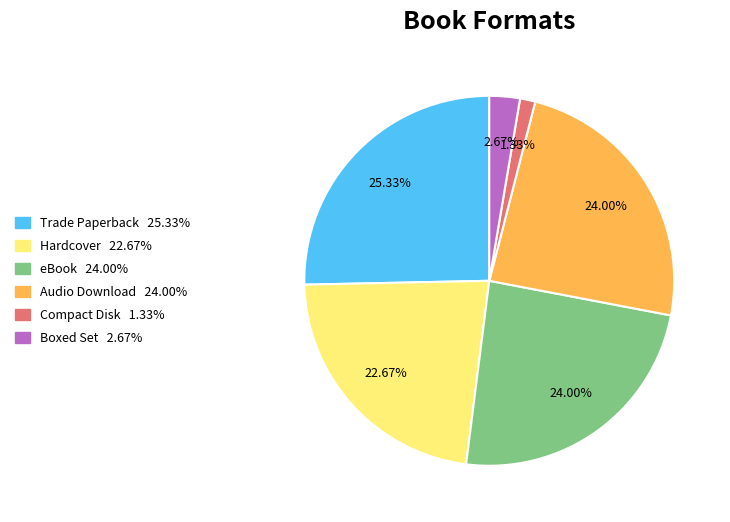

Count the number of slices in the pie.

6